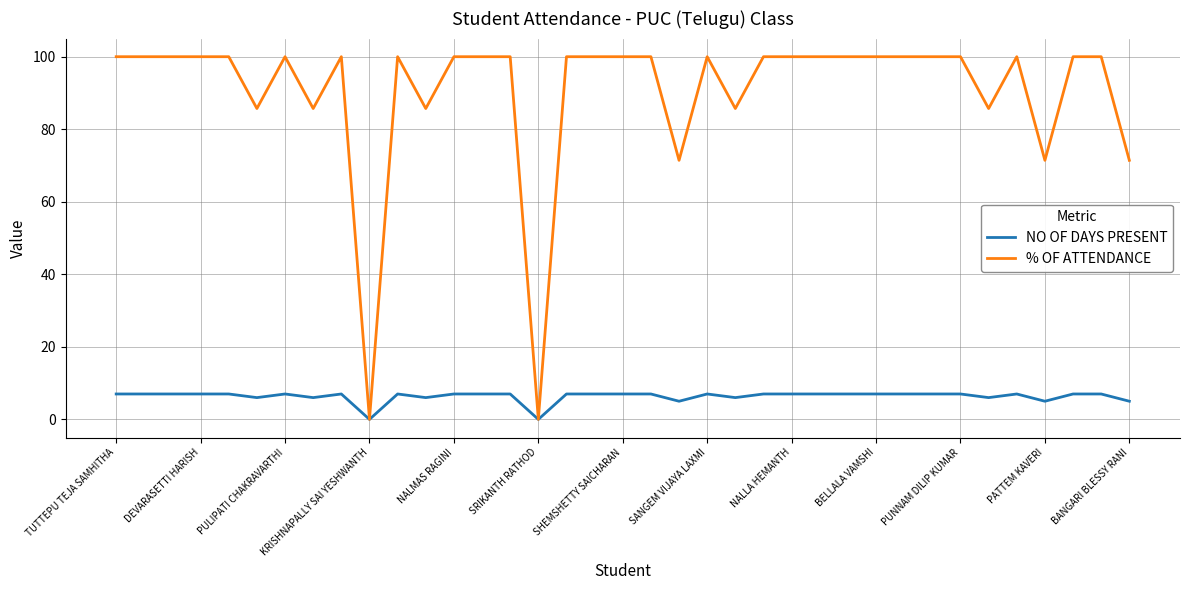

In % OF ATTENDANCE, how many points are lower than both neighbors (excluding endpoints)?

9